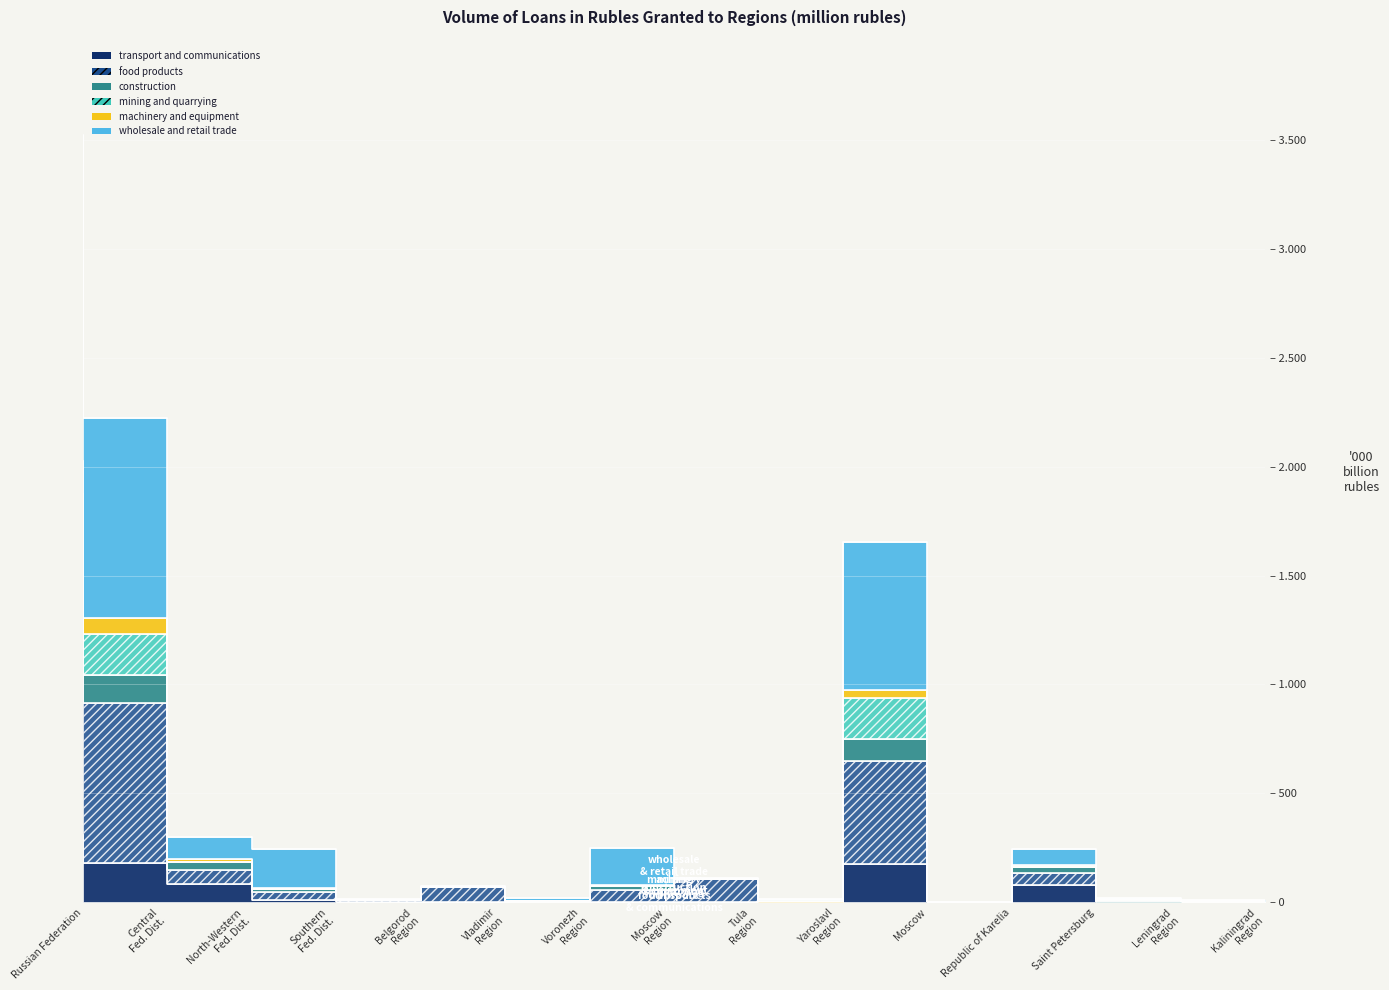

What position from the left is Southern Fed. Dist.?

4